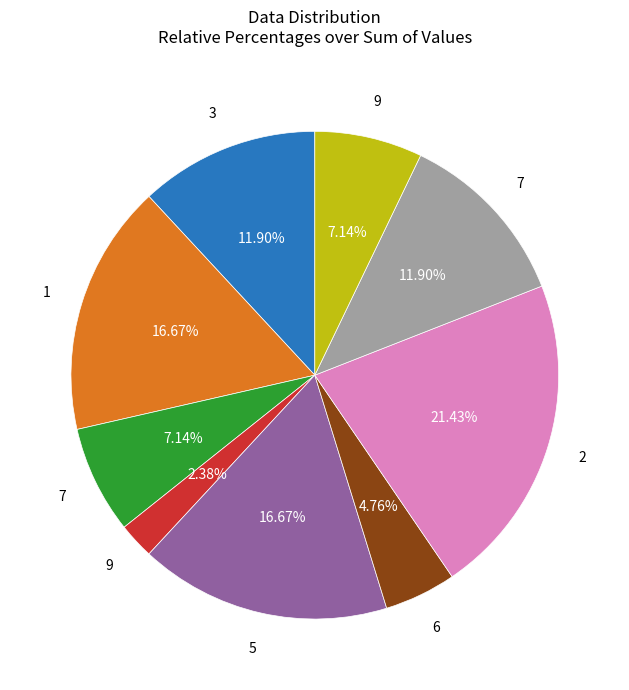

Is there a majority slice in this chart?

No